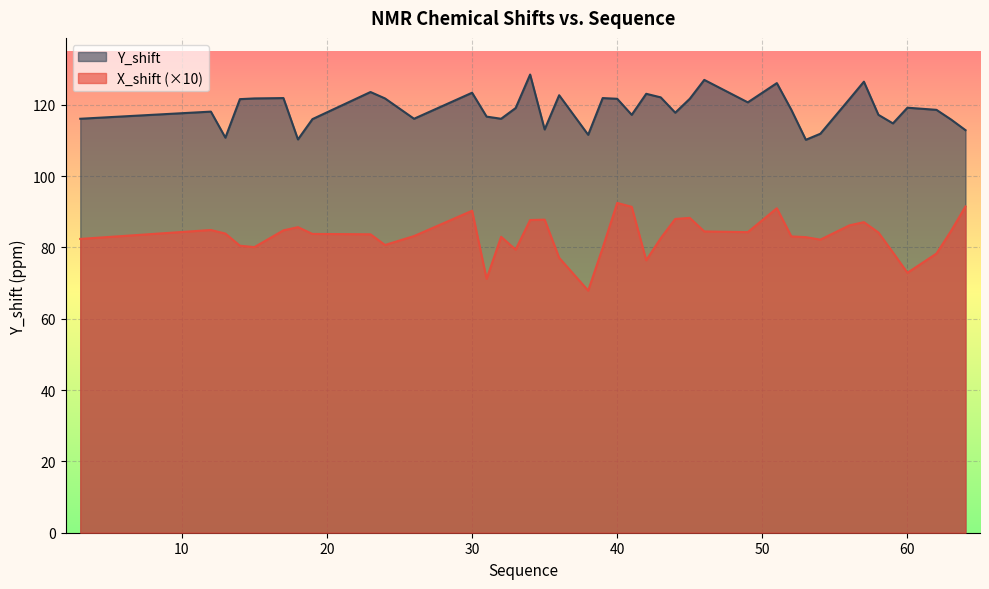

List the labels in order of X_shift value, largest first.

40, 64, 41, 51, 30, 45, 44, 35, 34, 57, 56, 18, 12, 17, 63, 46, 49, 58, 13, 19, 23, 26, 52, 32, 53, 43, 3, 54, 24, 14, 15, 39, 33, 59, 62, 36, 42, 60, 31, 38